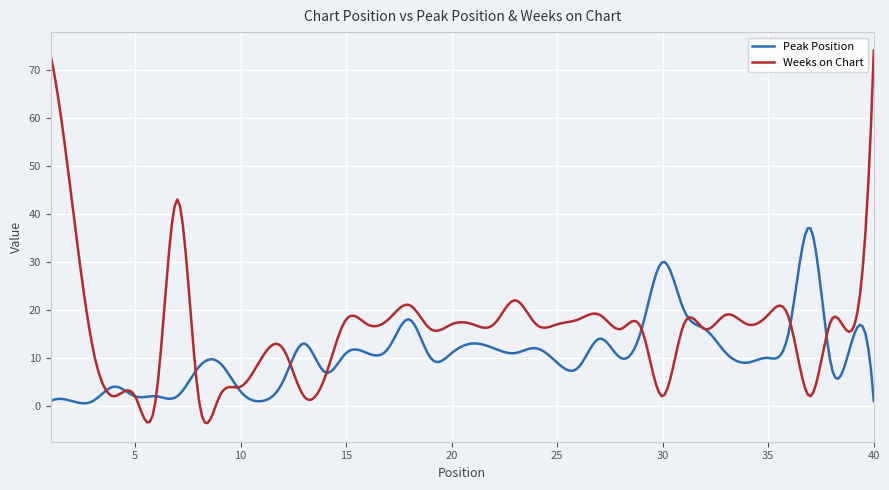

Rank the series by their average value, from highest to lowest.

Weeks on Chart, Peak Position